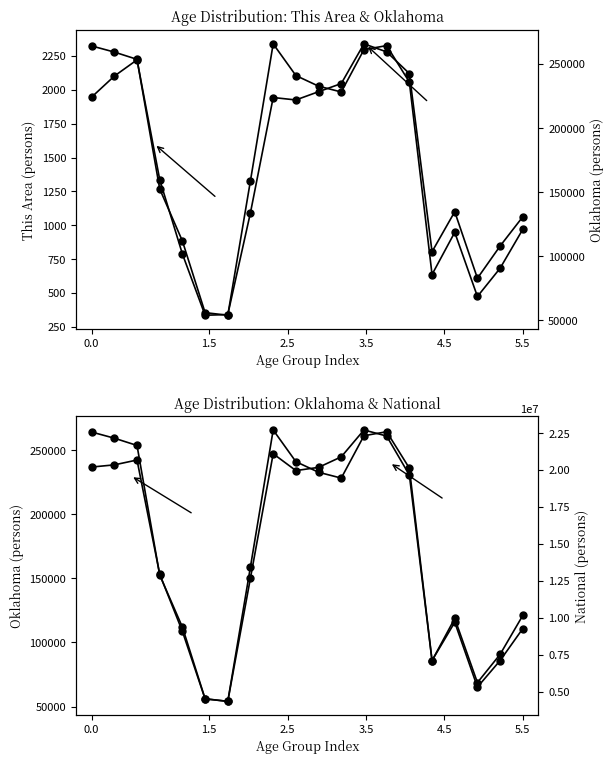

True or false: Oklahoma has more than 2 points higher than both neighbors.

True